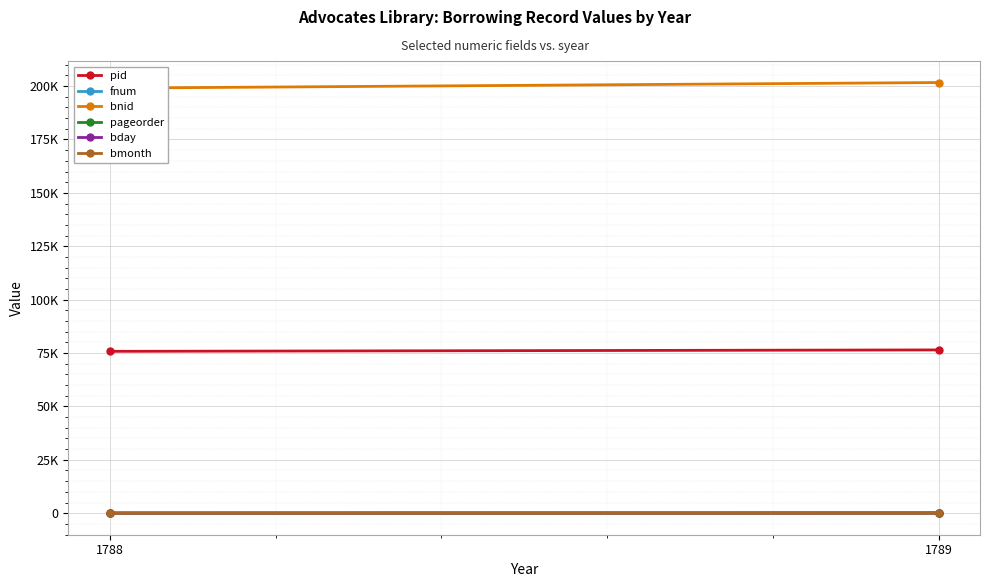

What is the sum of the bmonth values at 1788 and 1789?

10